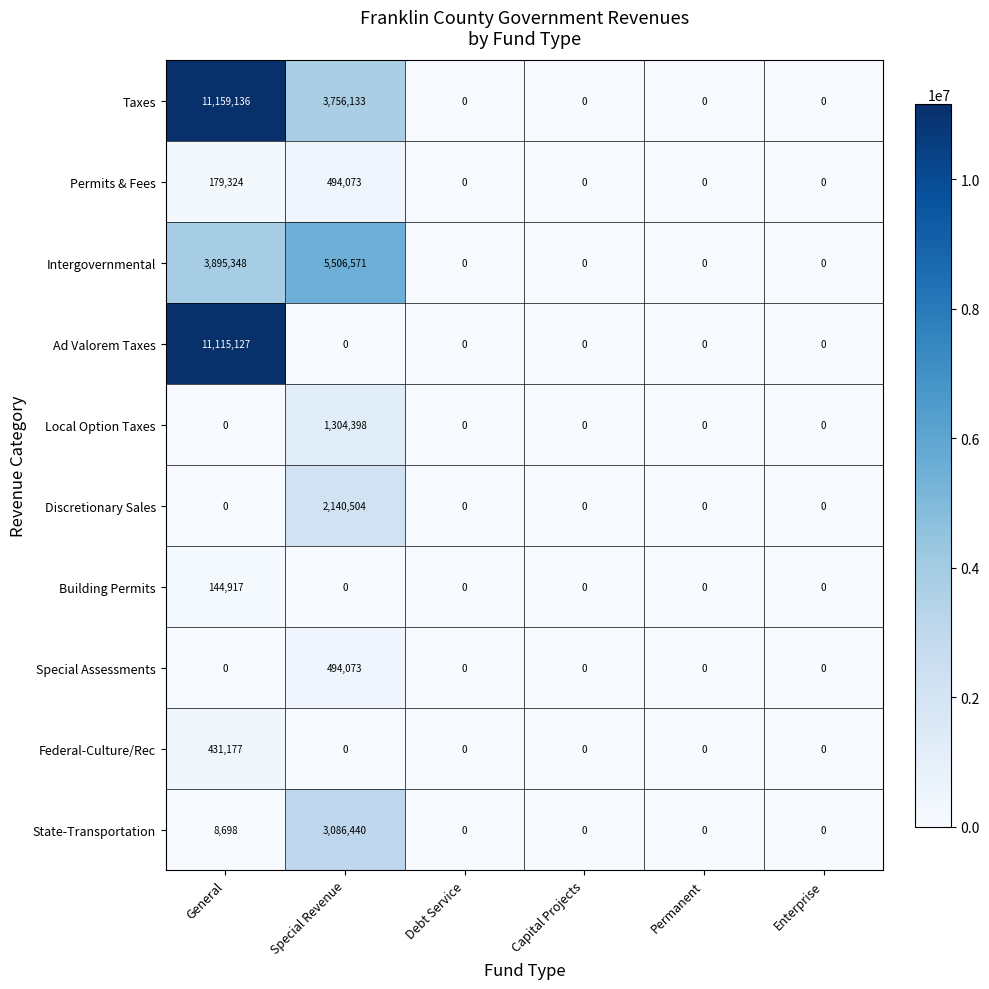

Which category has the highest value across all series?

General